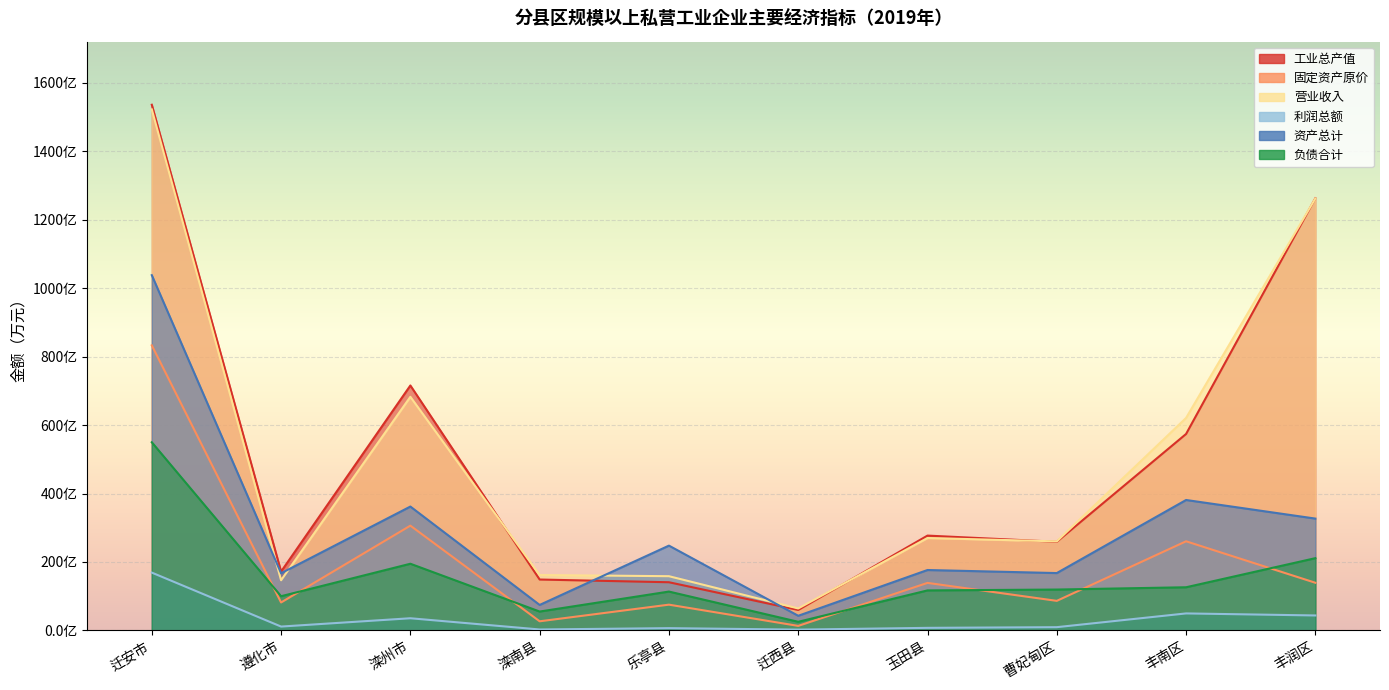

The 工业总产值 series shows 2770261.5 at 玉田县. True or false?

True